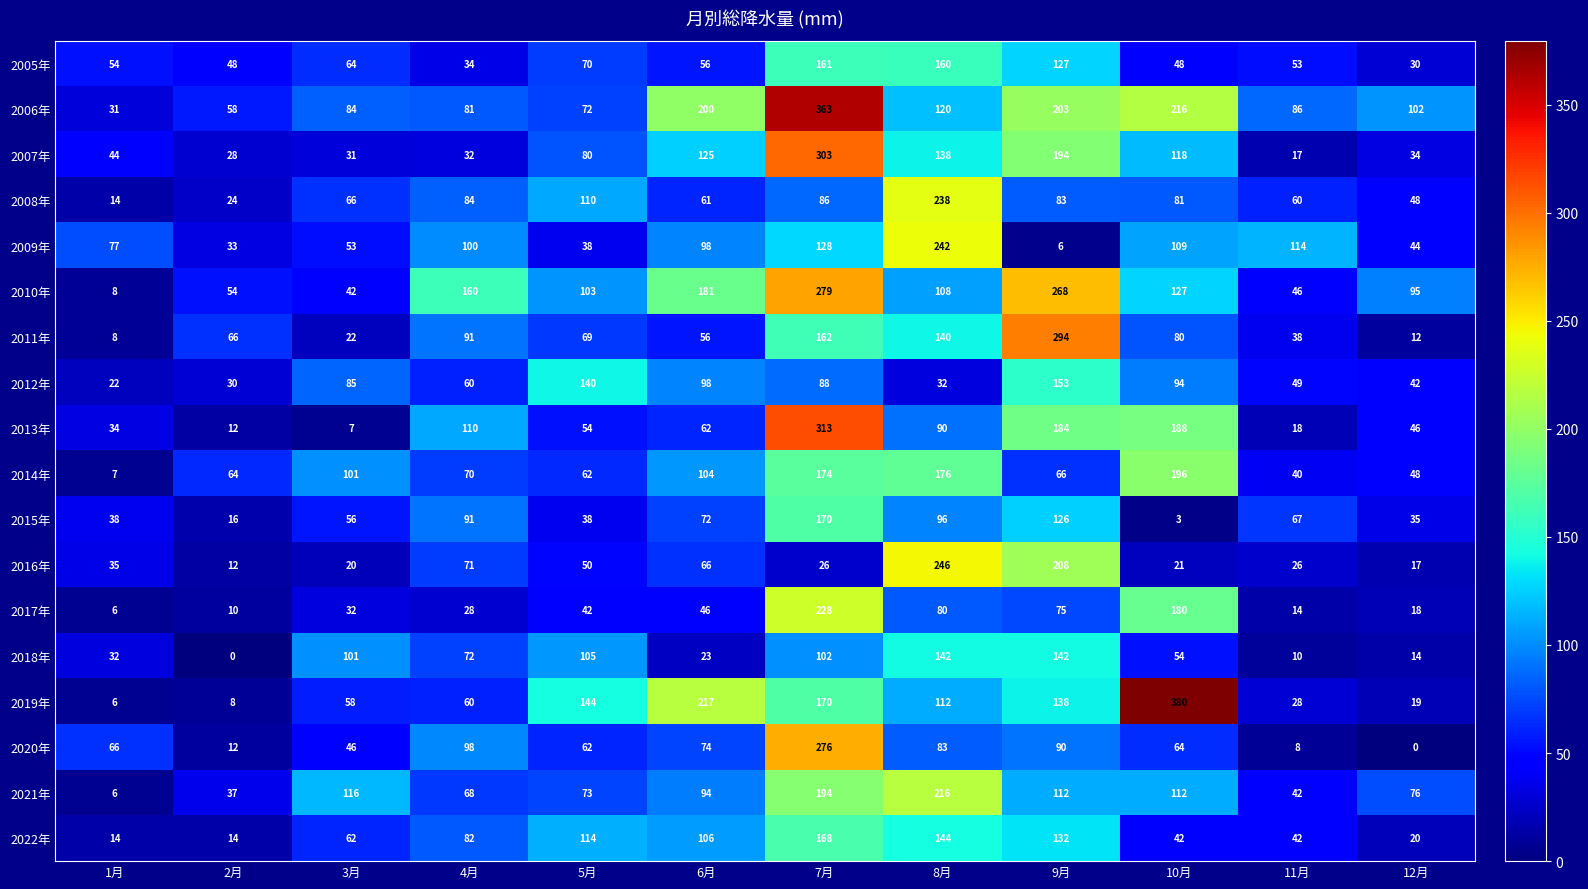

What is the difference between the maximum and minimum values in the 2017年 series?

222